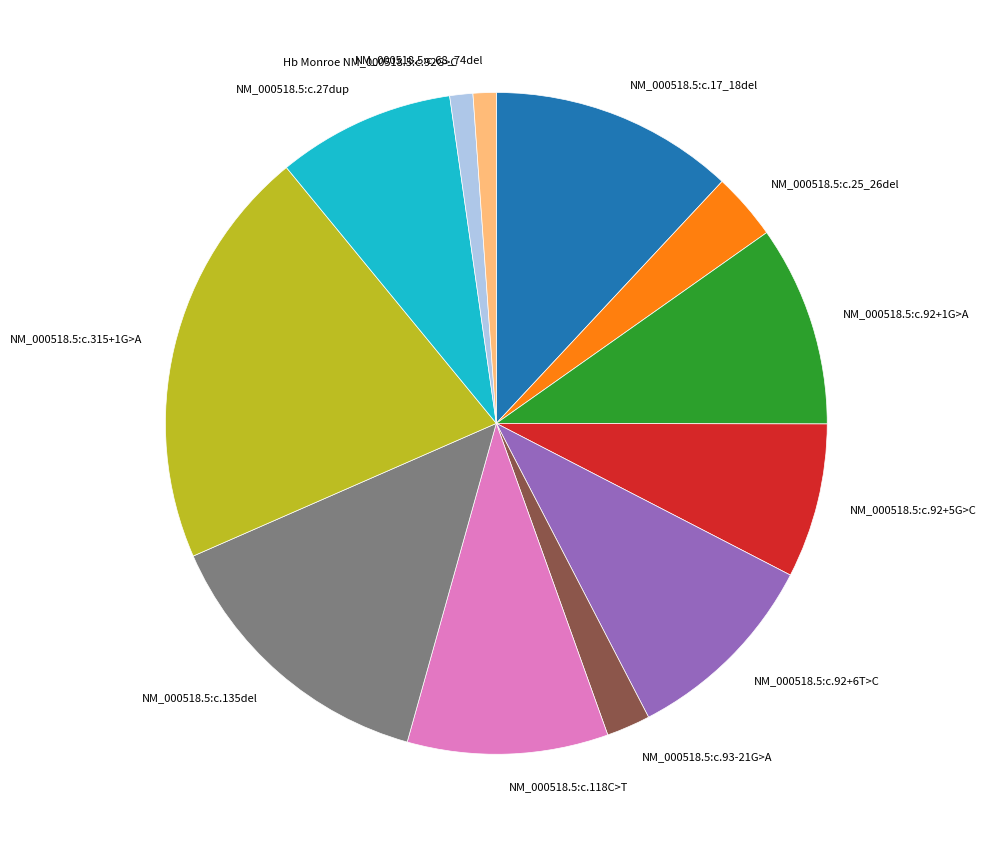

Does any single category account for the majority?

No